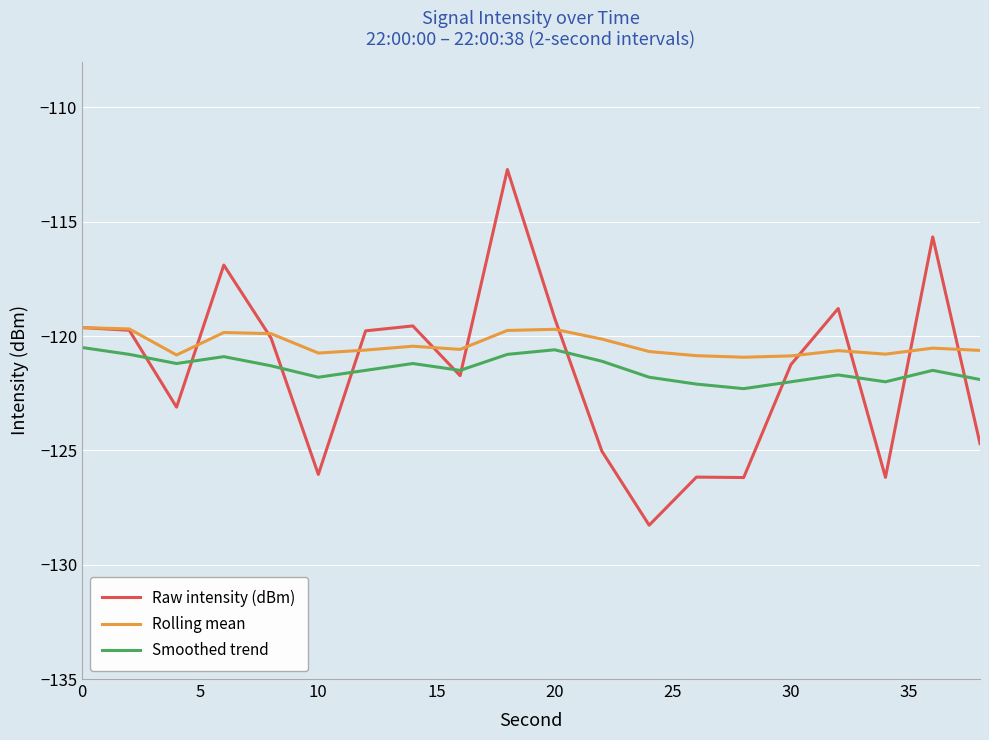

What is the minimum value shown in the chart?

-128.3